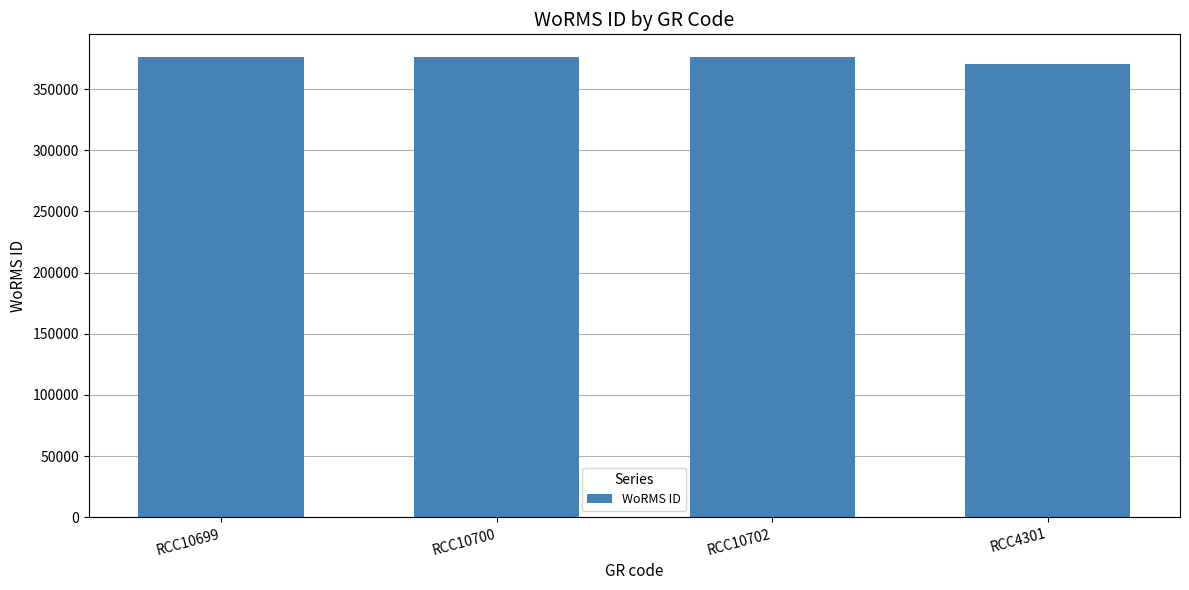

Reading left to right, extract all data points from this chart.

RCC10699=375880	RCC10700=375880	RCC10702=375880	RCC4301=370097